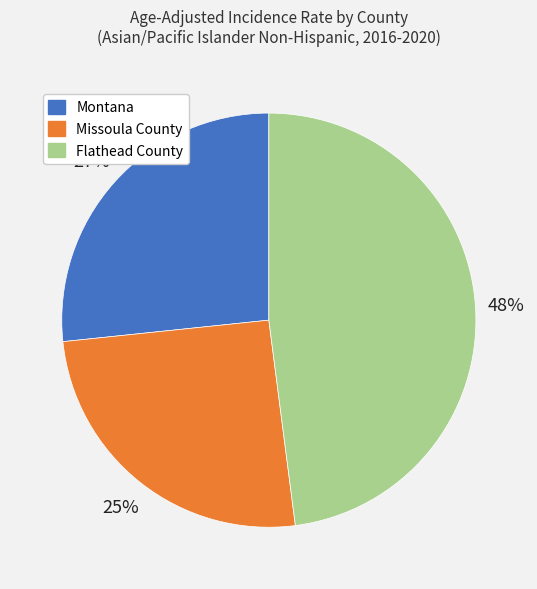

Which category has the biggest portion of the pie?

Flathead County